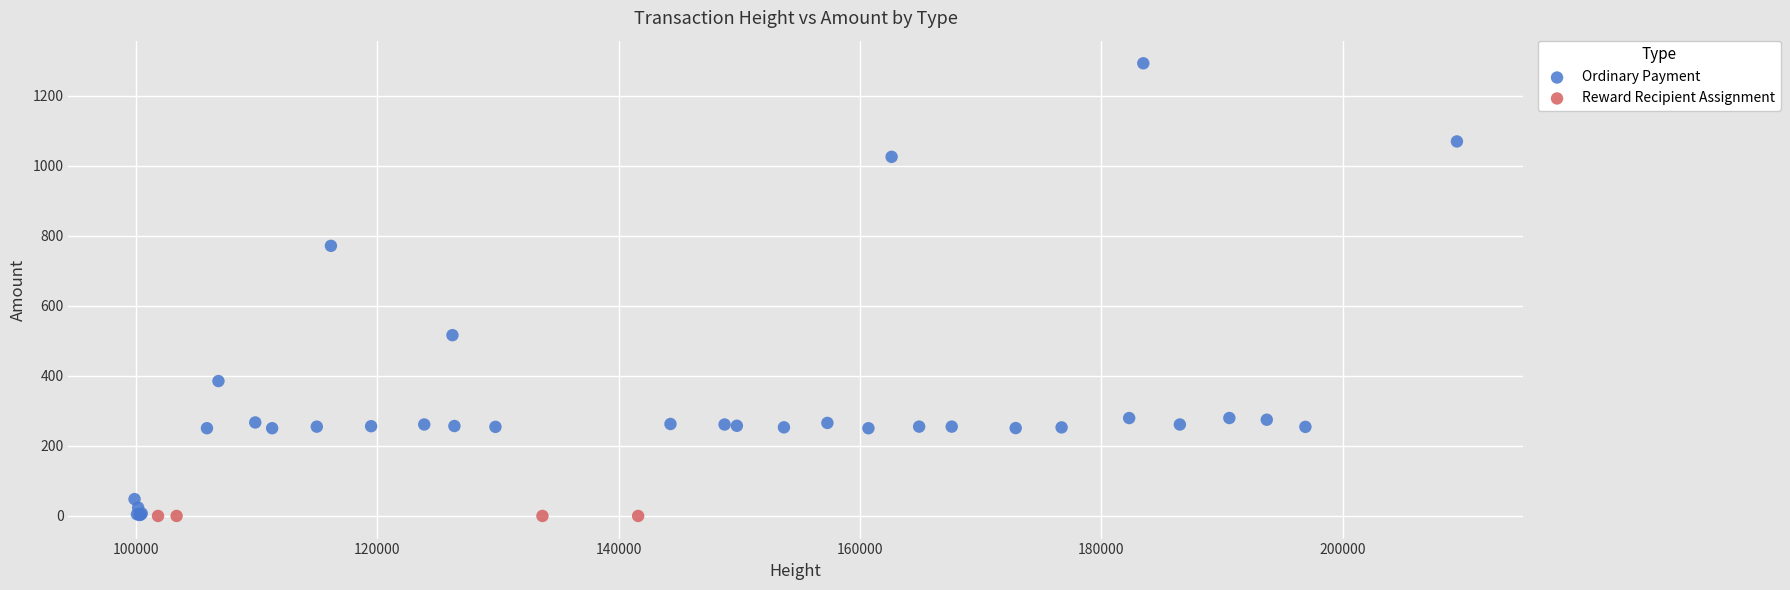

Which series contains the highest Y value?

Ordinary Payment